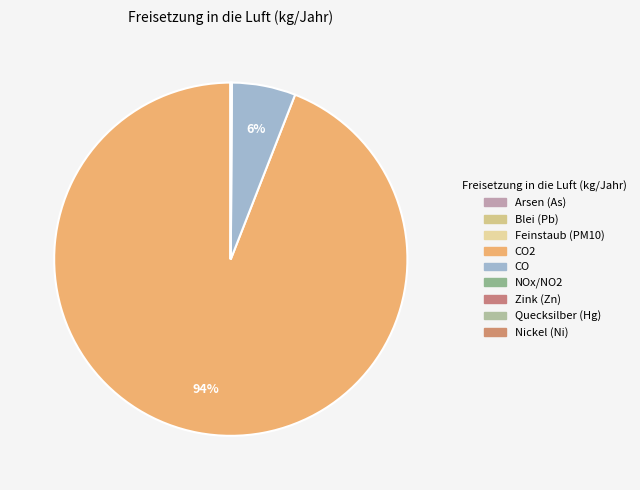

Is there a majority slice in this chart?

Yes